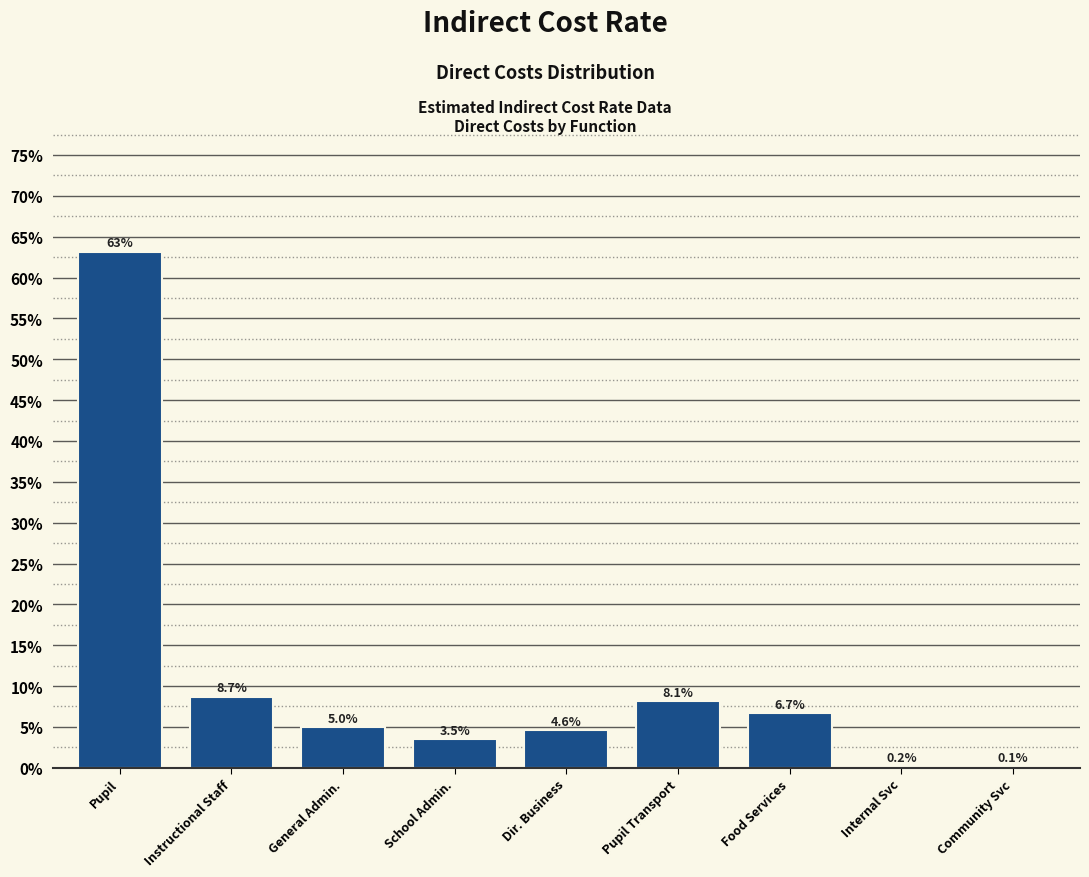

Reading left to right, extract all data points from this chart.

Pupil=63.1	Instructional Staff=8.7	General Admin.=5.0	School Admin.=3.5	Dir. Business=4.6	Pupil Transport=8.1	Food Services=6.7	Internal Svc=0.2	Community Svc=0.1